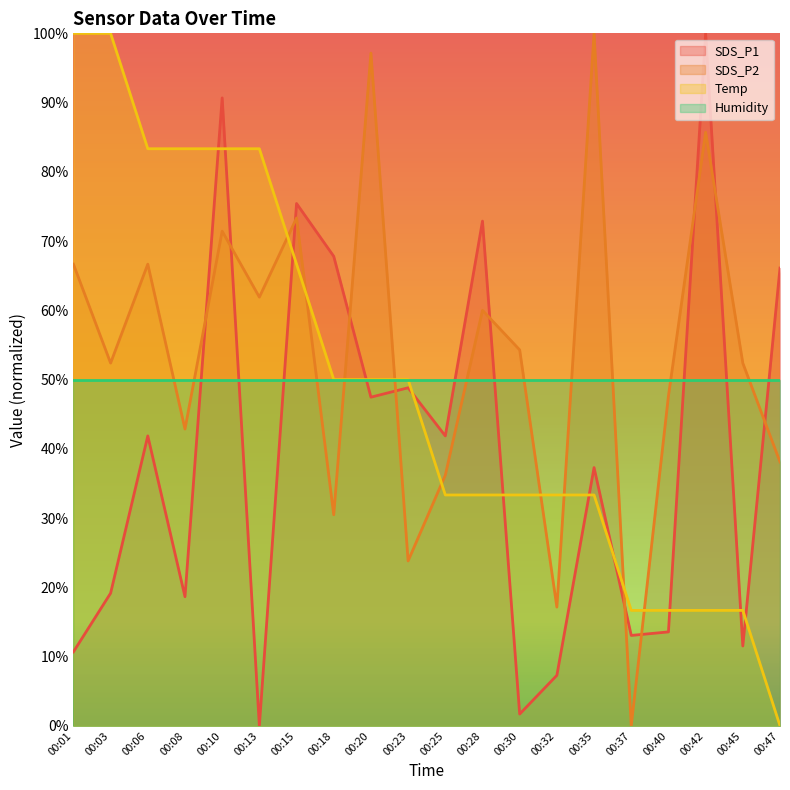

What is the average value of the SDS_P1 series?

39.3